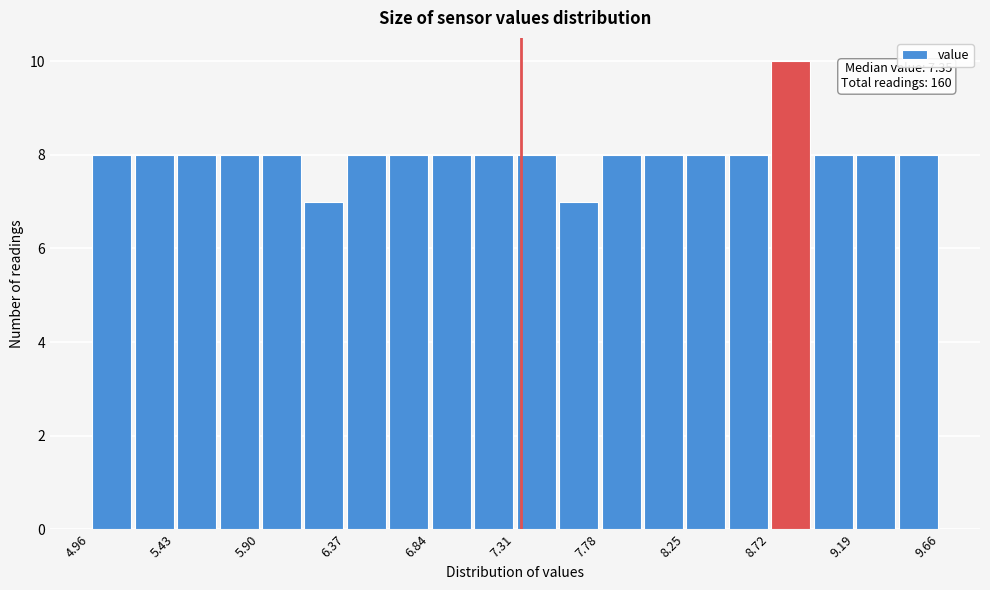

Which range on the x-axis has the tallest bar?

8.720 to 8.955